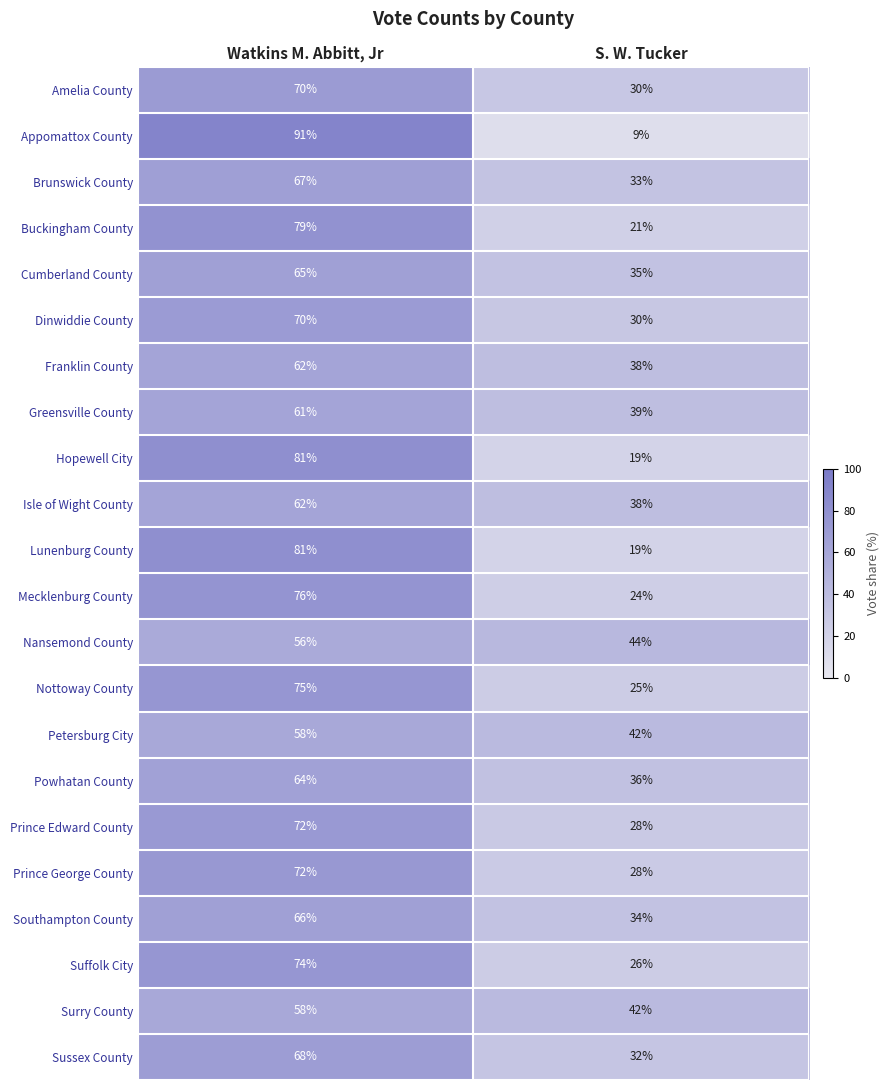

Count the number of categories in the chart.

2